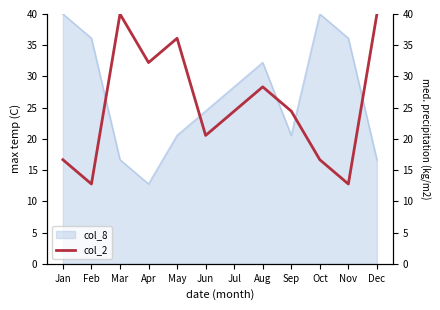

What is the average value?

25.4